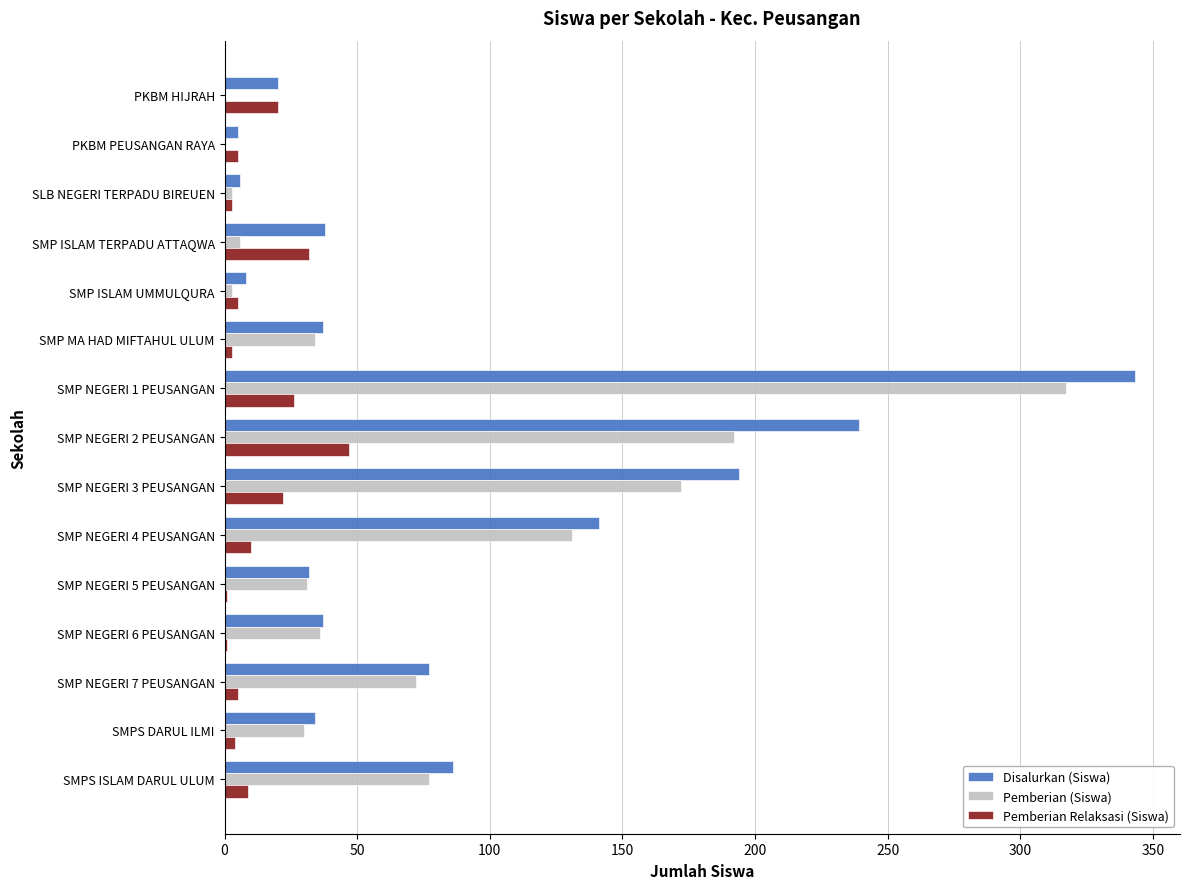

Is the value of Pemberian (Siswa) at PKBM HIJRAH greater than the value of Disalurkan (Siswa) at SMP NEGERI 2 PEUSANGAN?

No